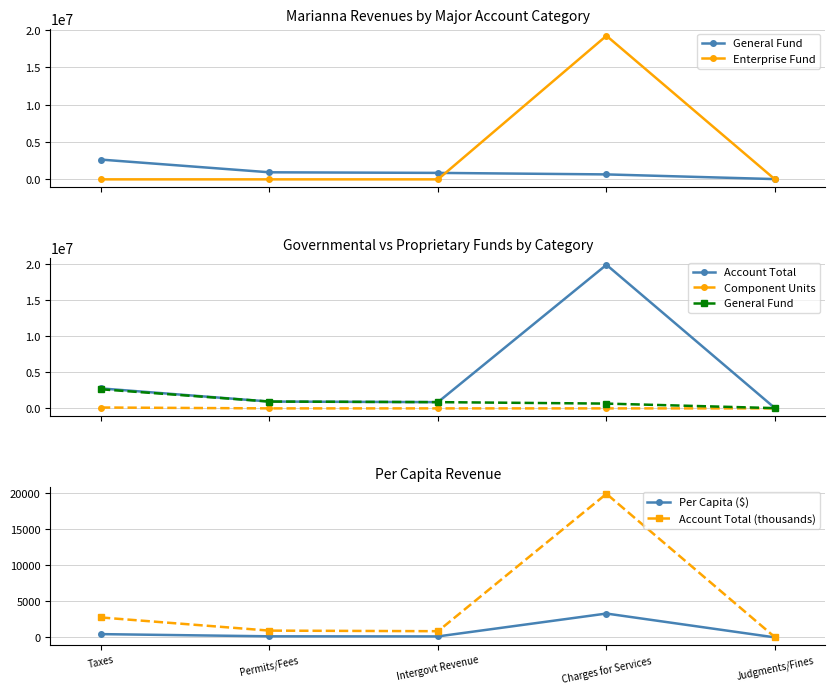

Is it true that Per Capita ($) equals 100.9 at Intergovt Revenue?

False